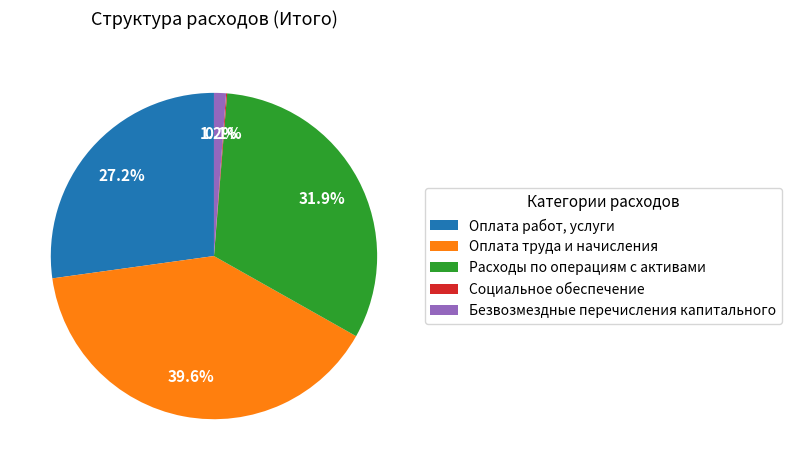

What percentage do Безвозмездные перечисления капитального and Расходы по операциям с активами together represent?

33.1%